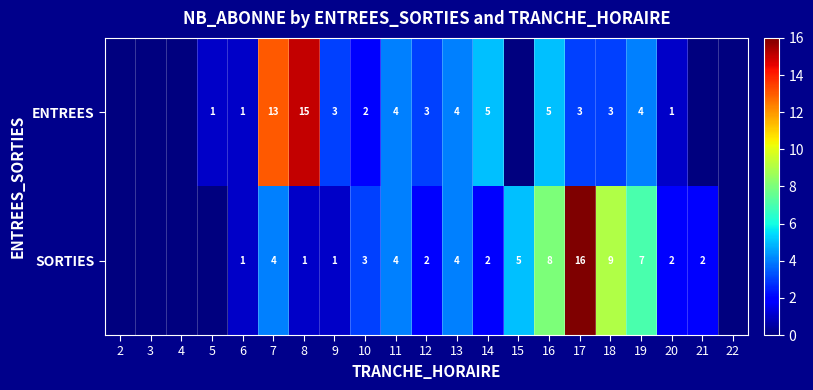

Between 10 and 14, which series saw the biggest shift?

ENTREES